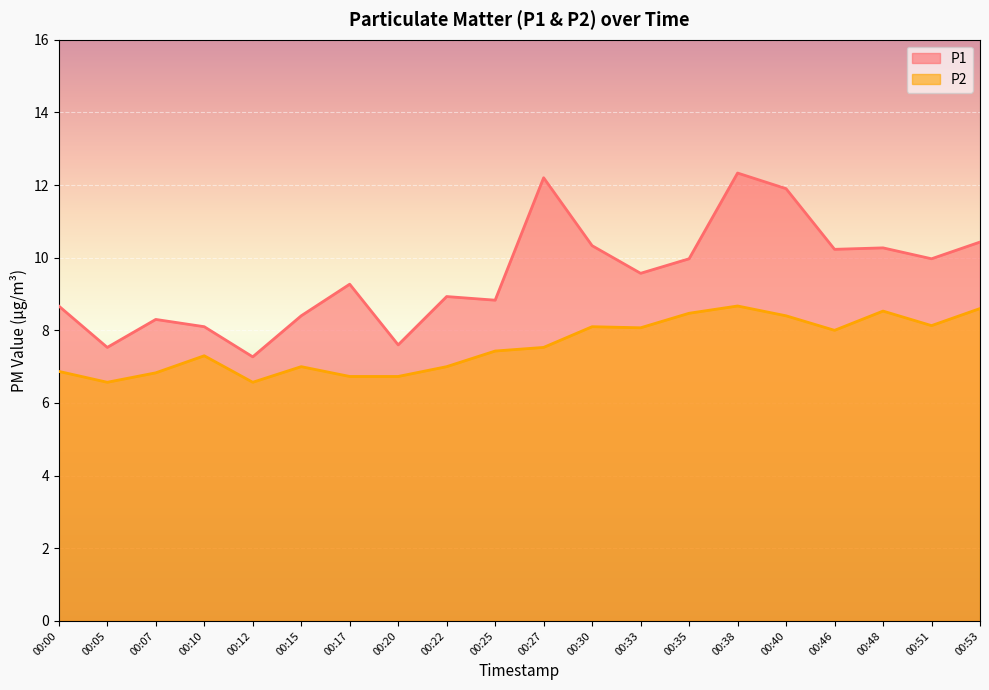

What is the difference between the maximum and minimum values in the P2 series?

2.1